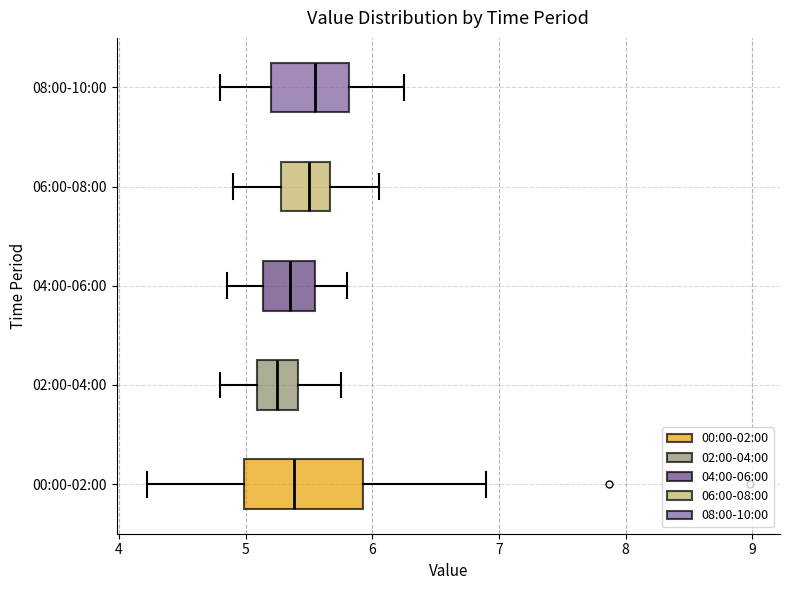

Comparing the boxes themselves (not the whiskers), which one is the widest?

00:00-02:00